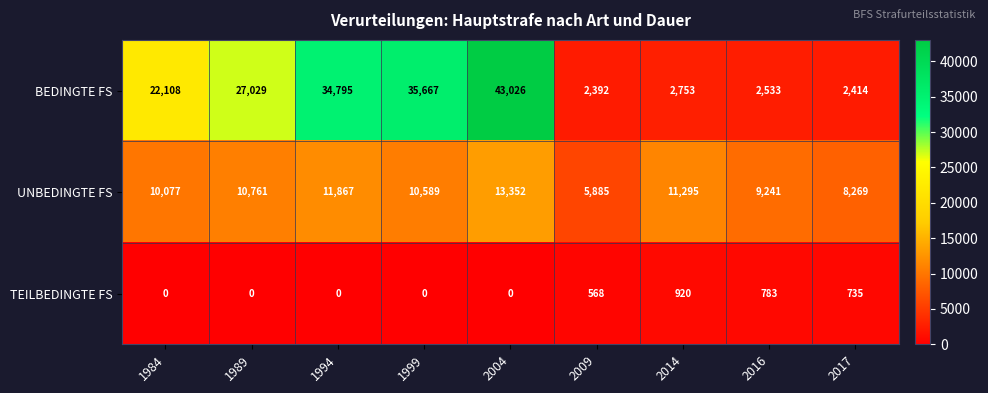

How many distinct data groups are displayed?

3